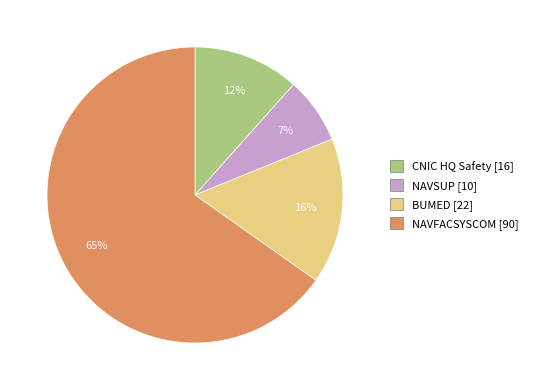

To the nearest percent, what is the difference between the NAVSUP and NAVFACSYSCOM slice percentages?

58%